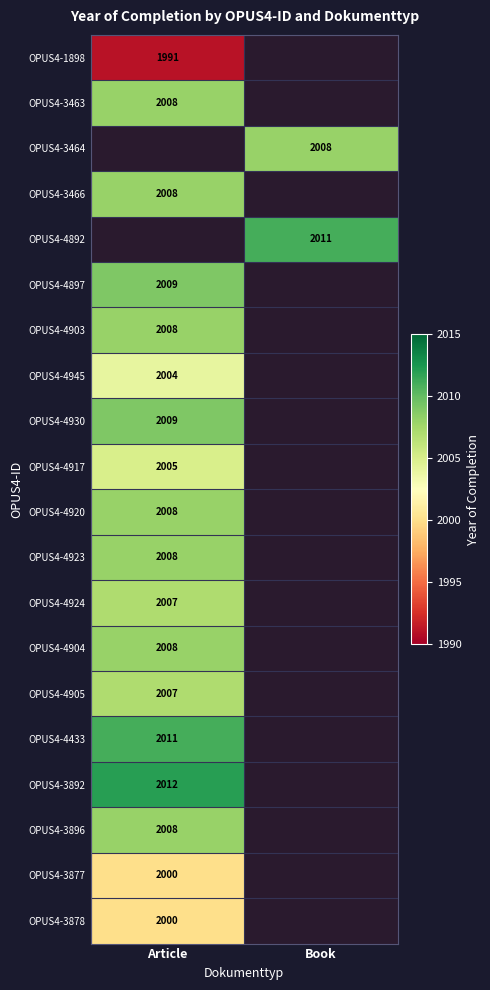

What is the smallest value displayed?

1991.0